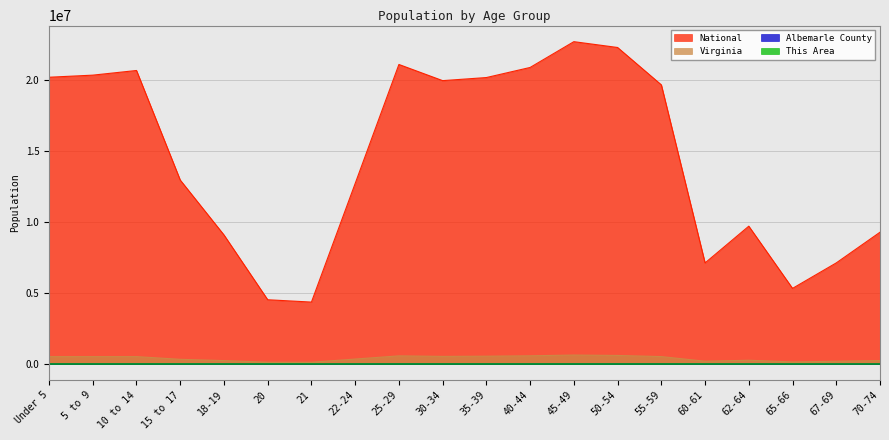

What is the difference between the highest and lowest values at 40-44?

20890659